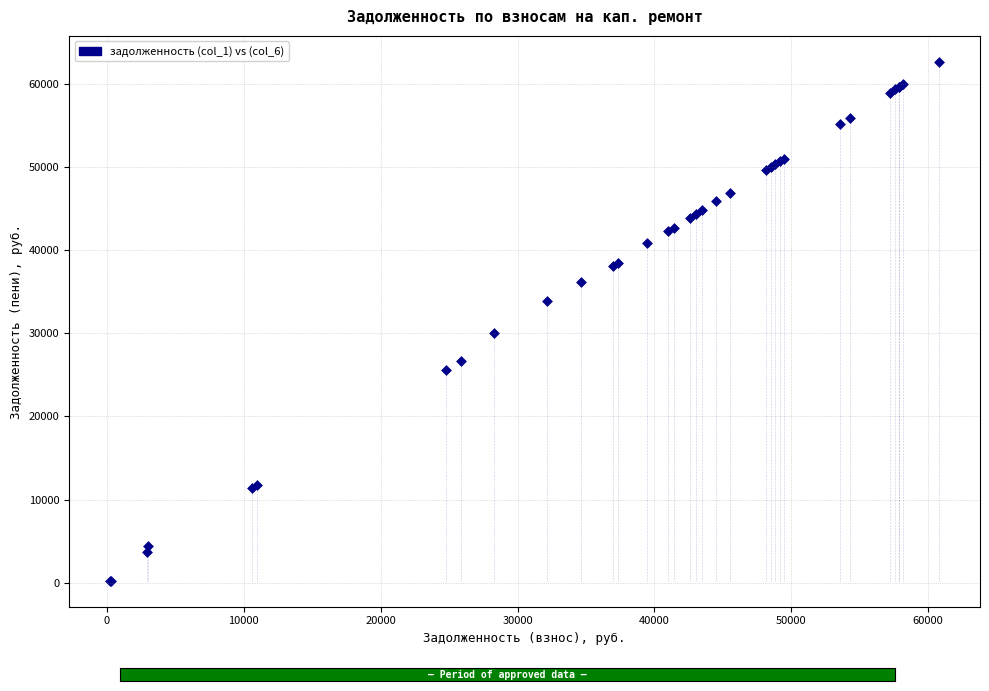

What Y value in the scatter plot is closest to 31436?

29994.1